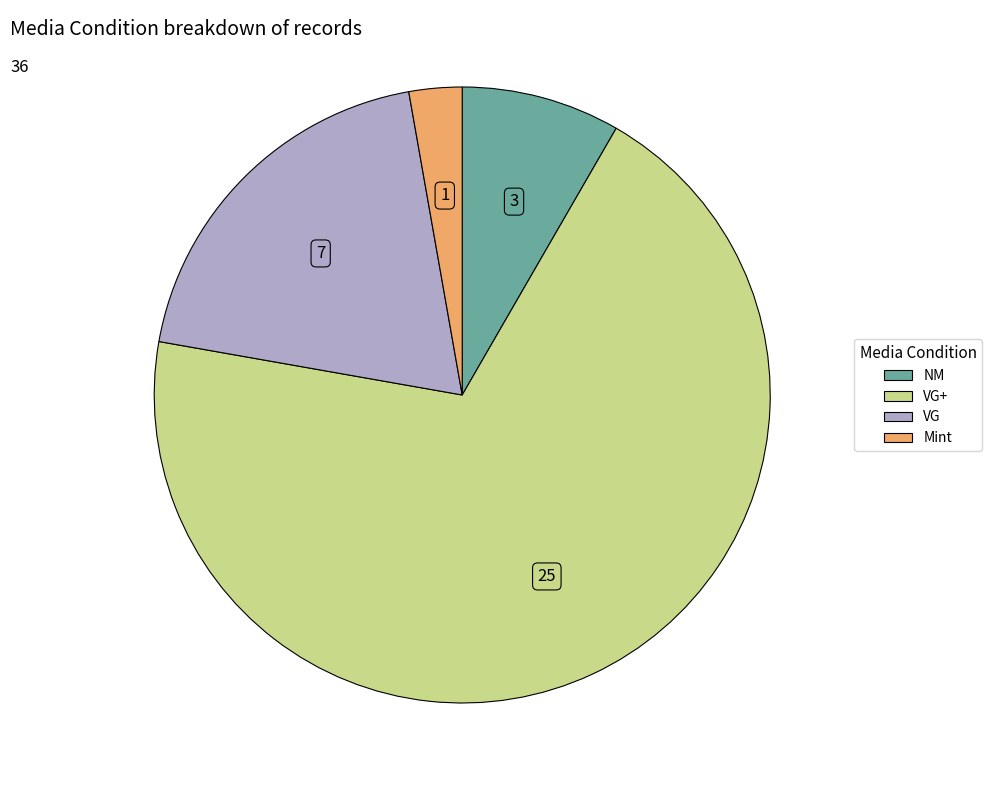

Is there any slice that represents more than half of the pie?

Yes